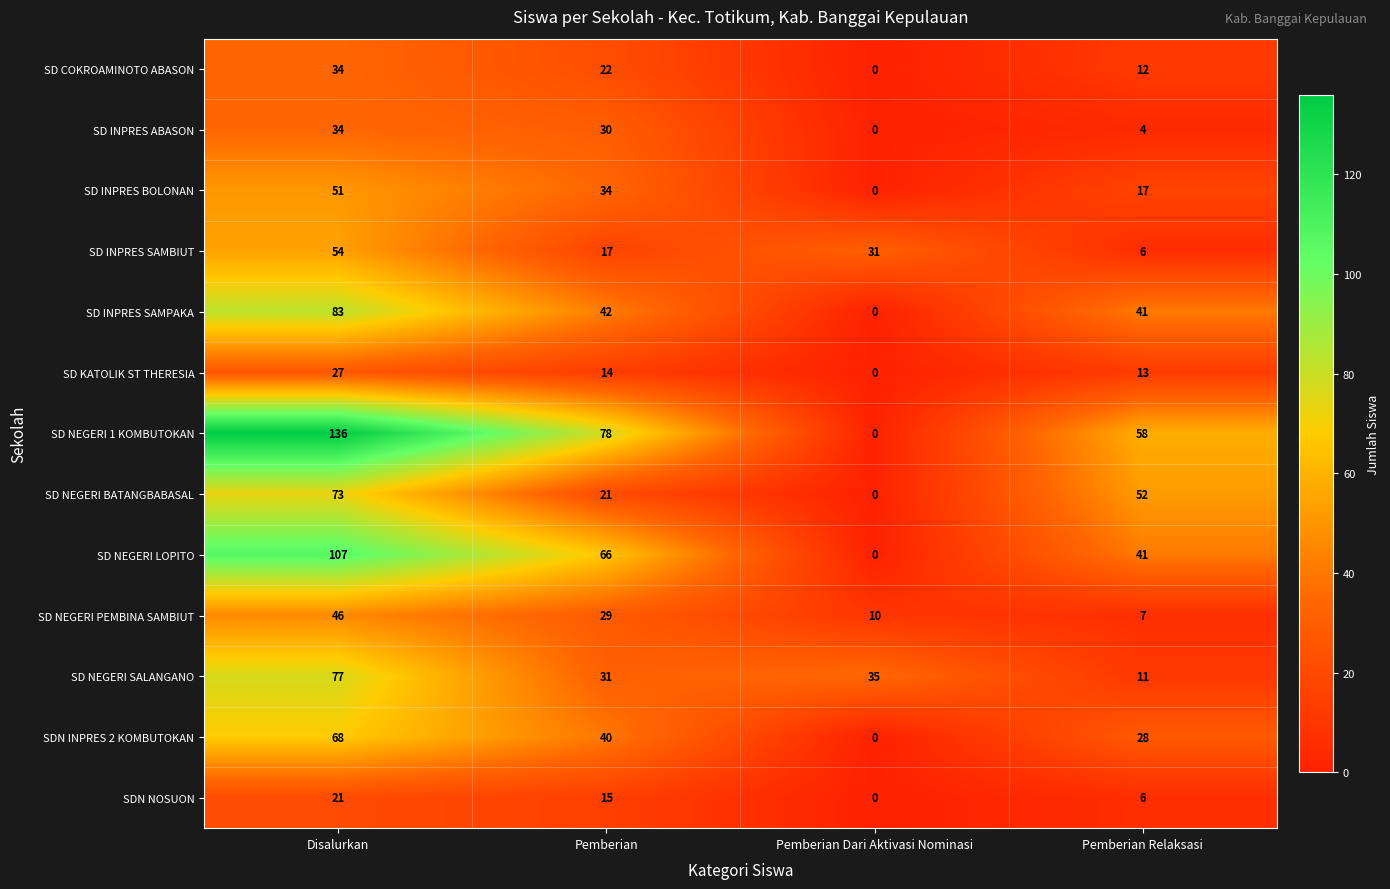

What is the maximum value for SD KATOLIK ST THERESIA?

27